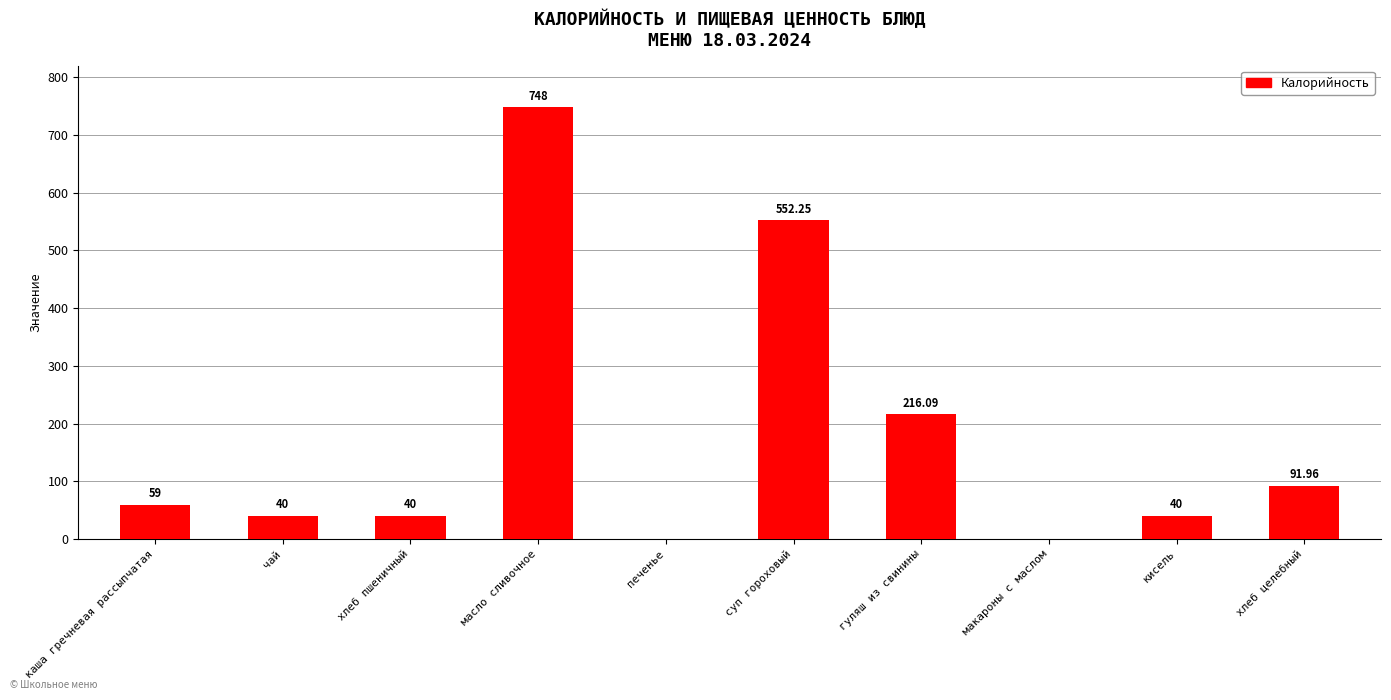

What is the sum of the values at печенье and хлеб пшеничный?

40.0